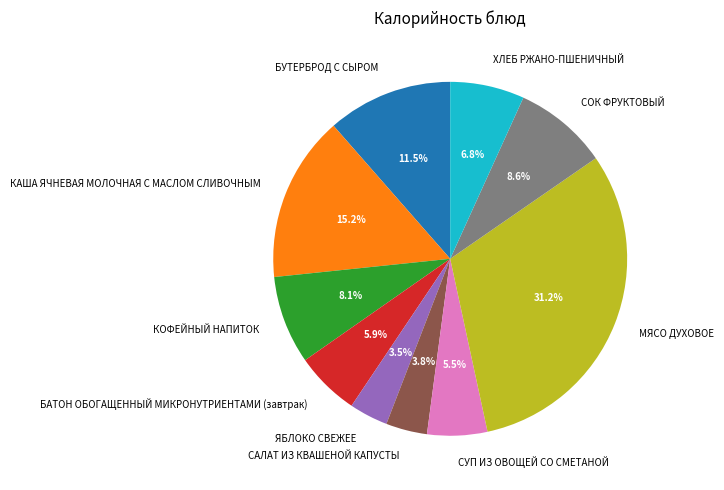

Which category has the biggest portion of the pie?

МЯСО ДУХОВОЕ